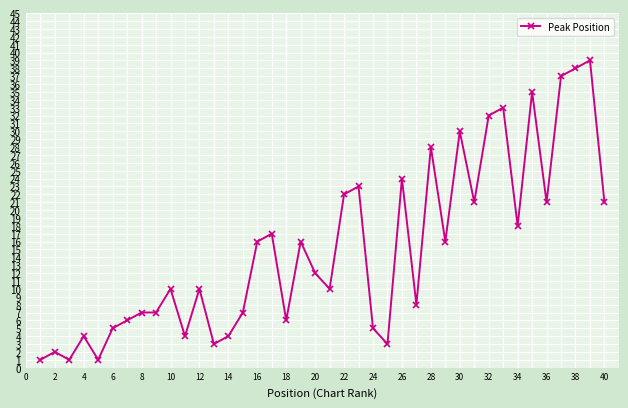

How many distinct data groups are displayed?

1